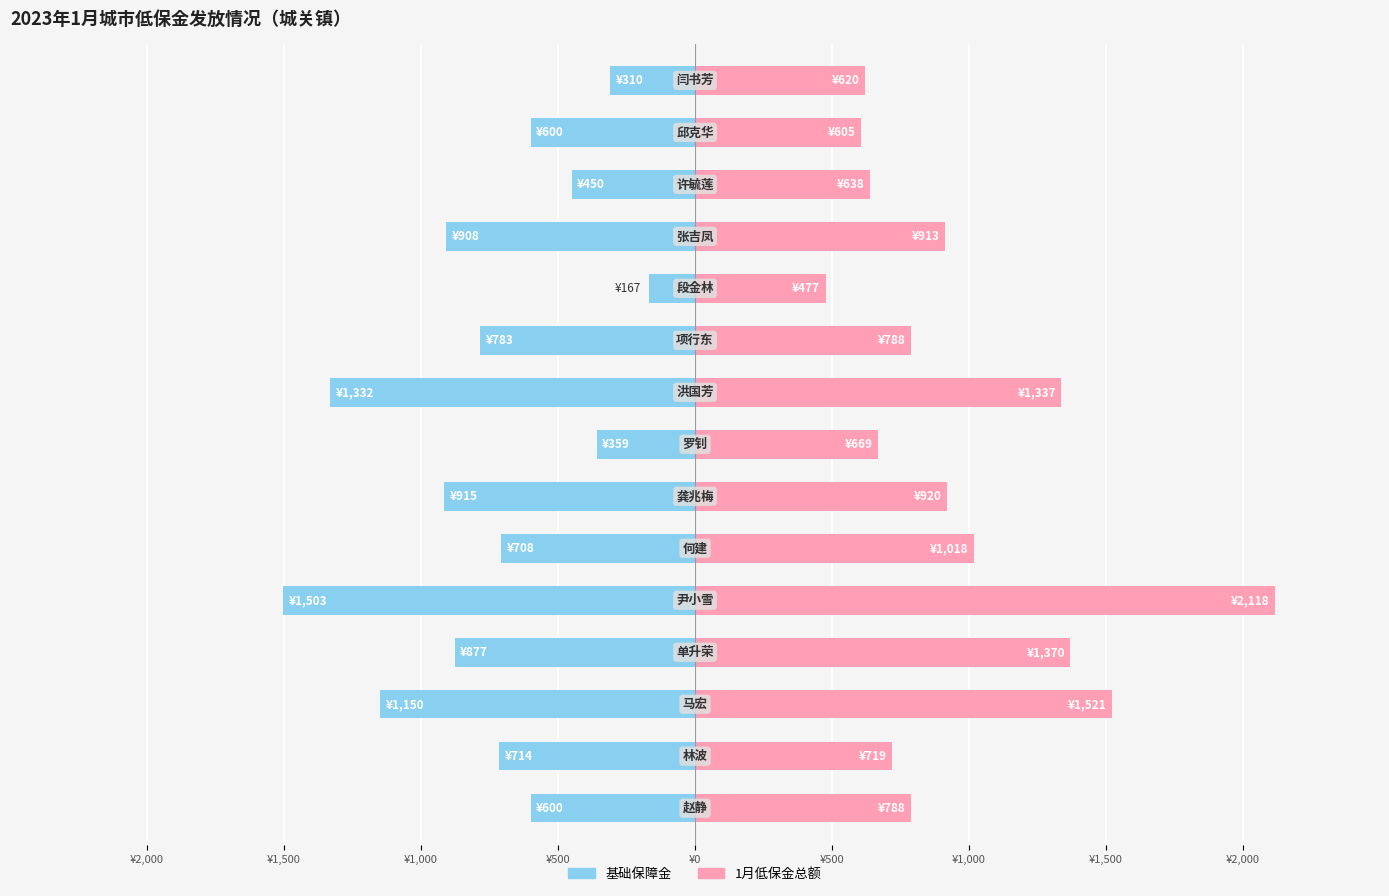

What are all the series names shown in the legend?

基础保障金, 1月低保金总额